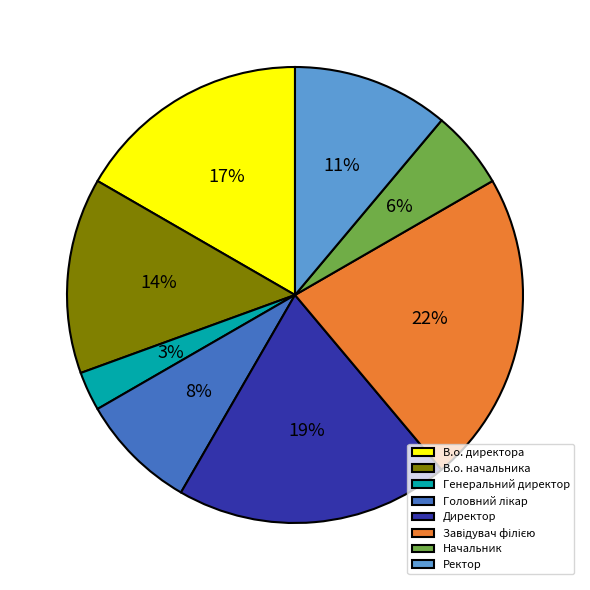

How many slices are in this pie chart?

8